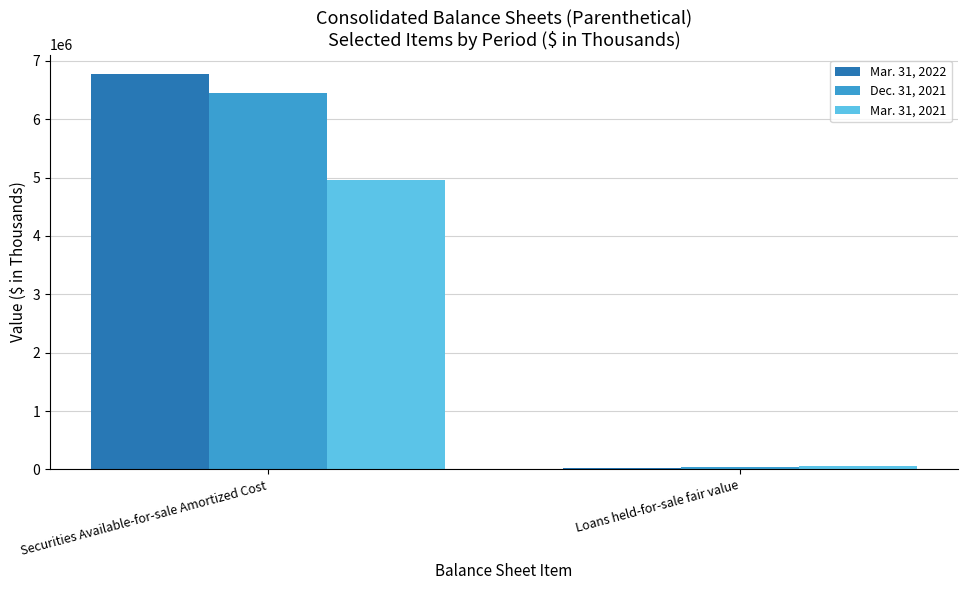

How many bars are there in each group?

3